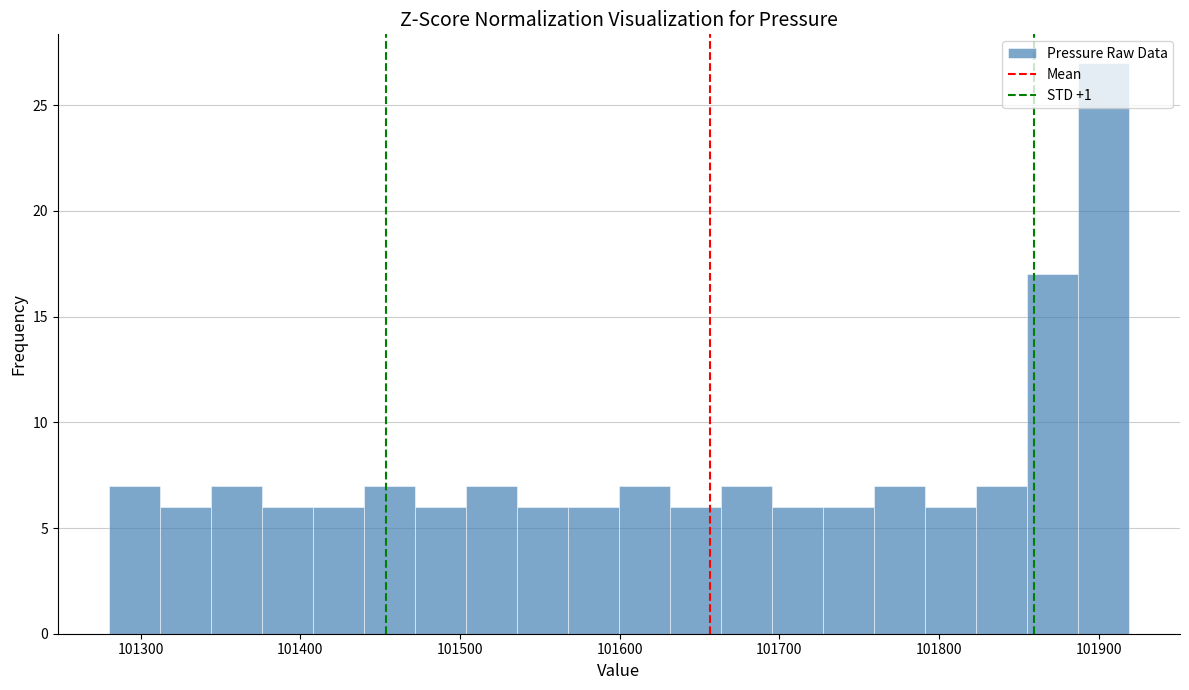

Read against the x-axis, roughly where is the centre of the tallest bar?

101900